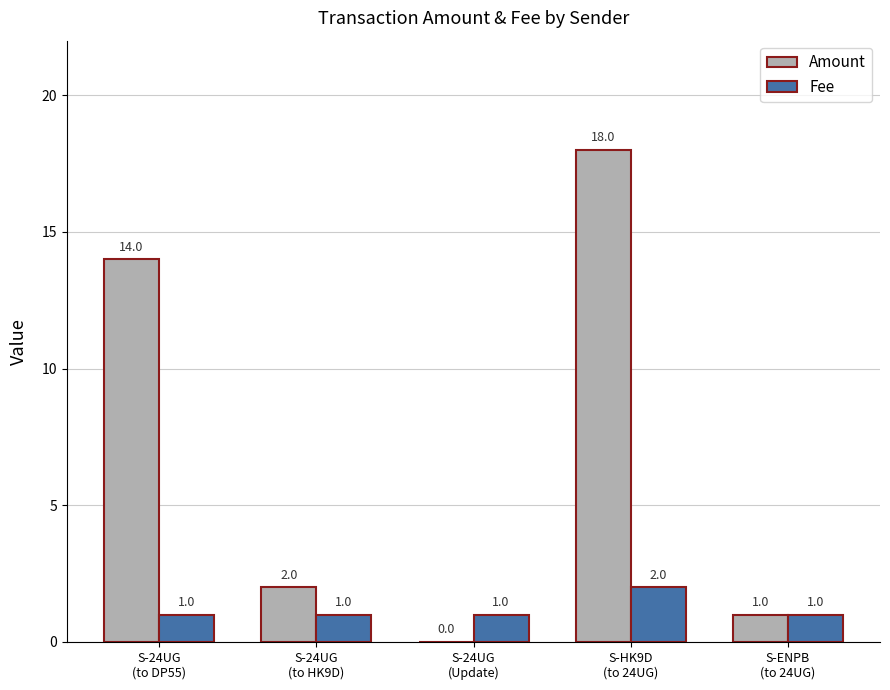

Which series has the largest total across all categories?

Amount